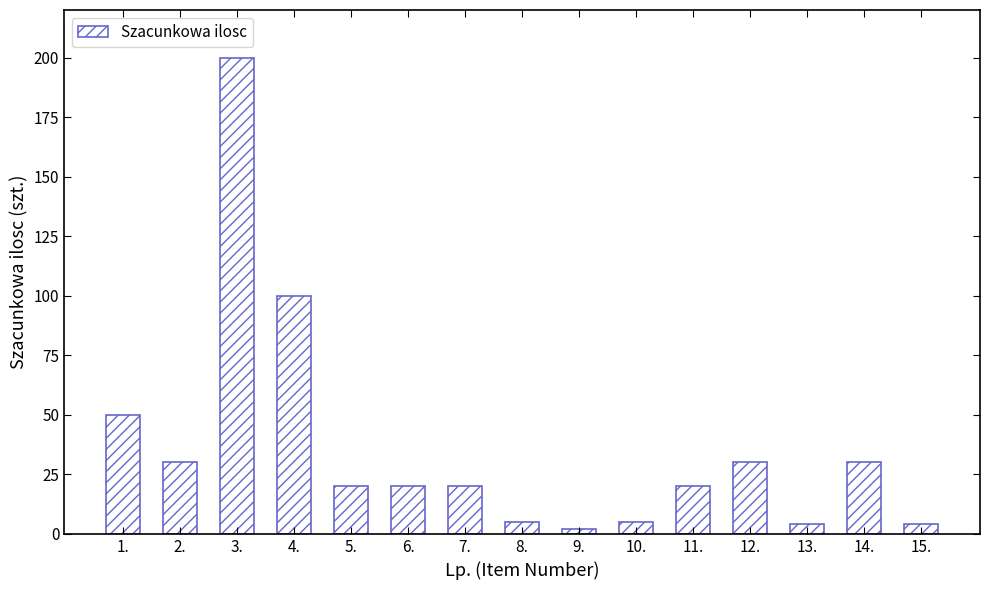

Reading left to right, extract all data points from this chart.

50	30	200	100	20	20	20	5	2	5	20	30	4	30	4